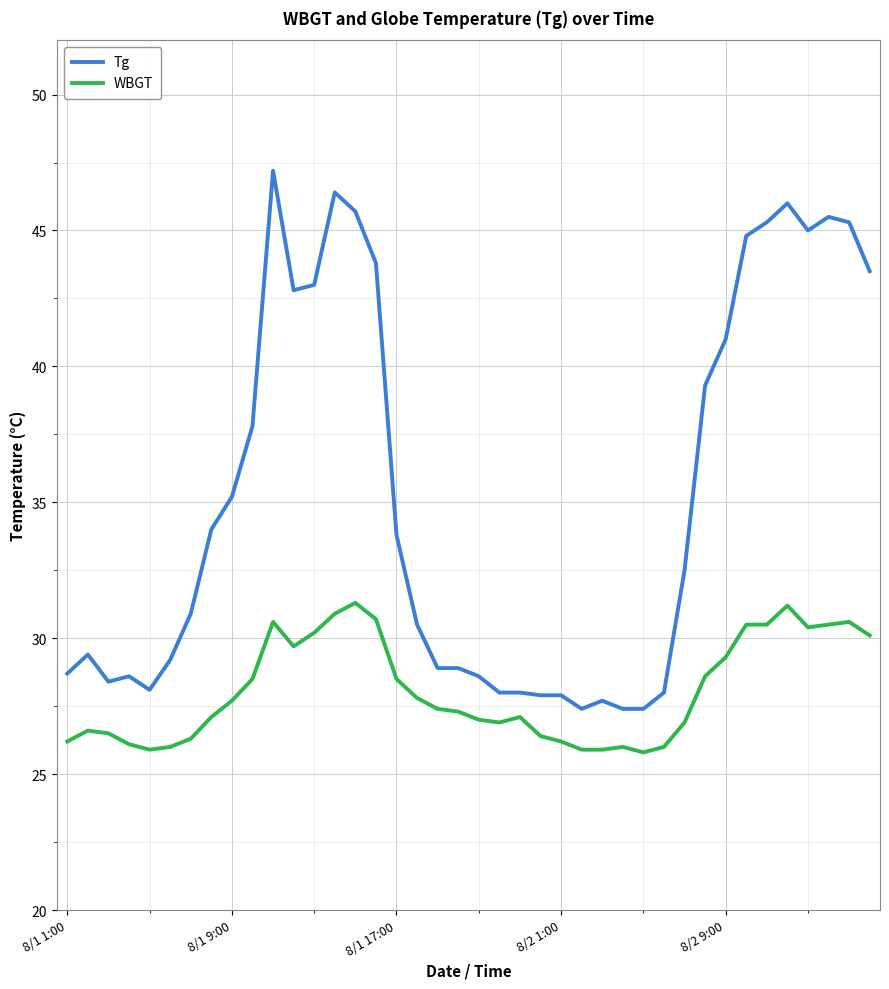

Which series has the widest spread of values?

Tg